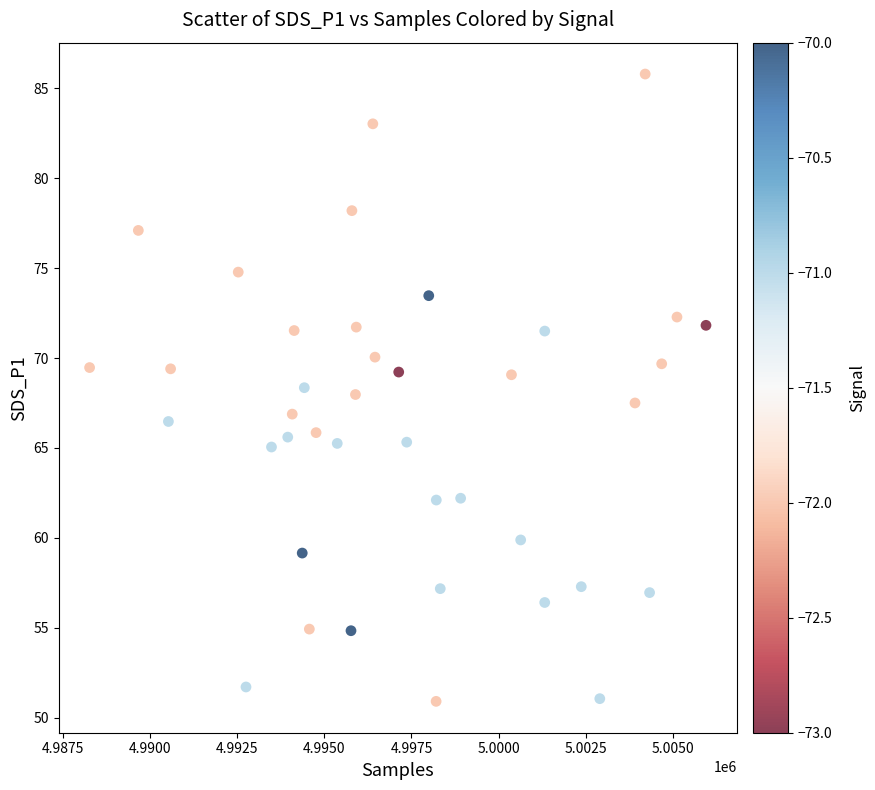

What is the range of Y values (max minus min)?

34.9